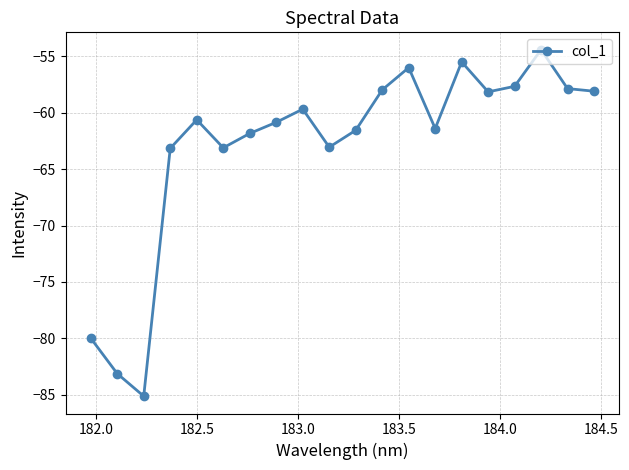

What is the maximum value shown in the chart?

-54.4